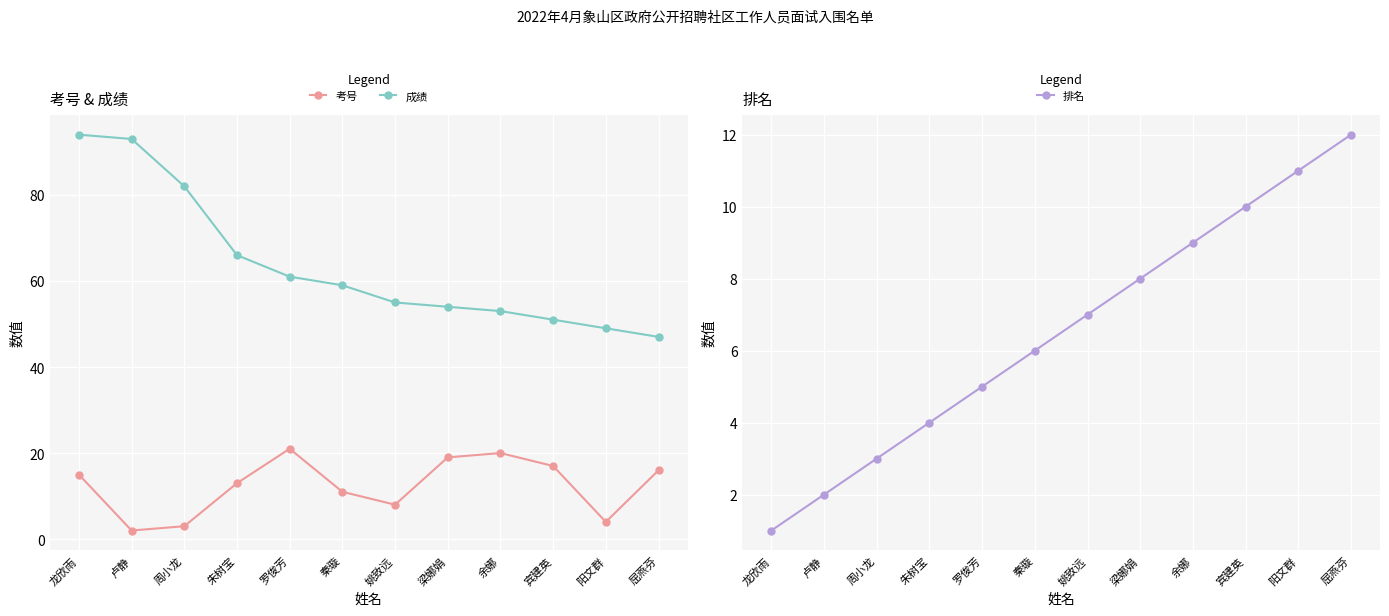

Is the value of 成绩 at 宾建英 greater than the value of 排名 at 卢静?

Yes